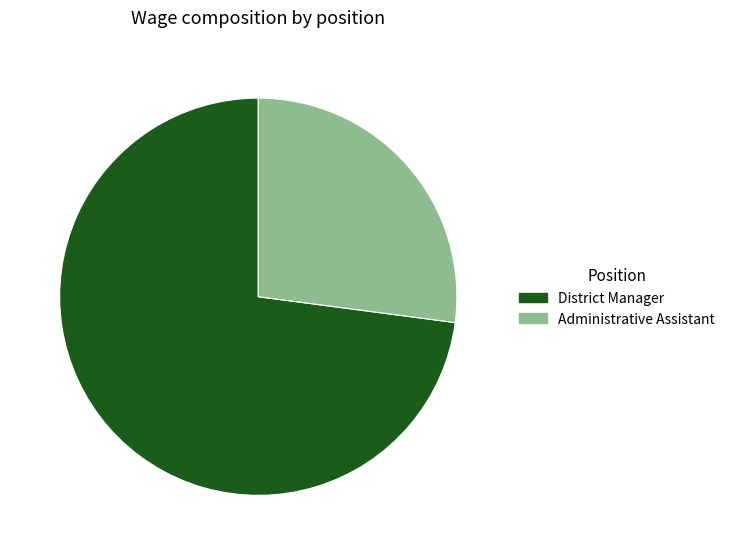

Which category accounts for the majority?

District Manager